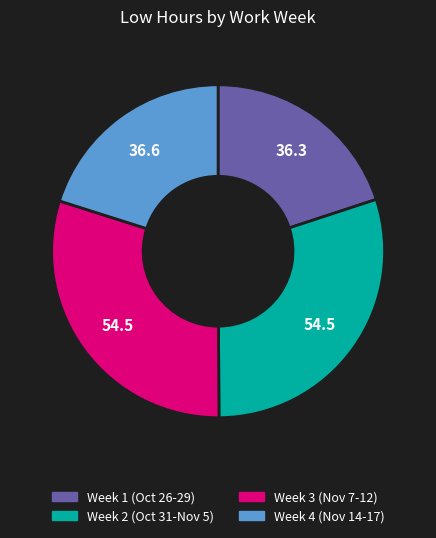

Is there a majority slice in this chart?

No